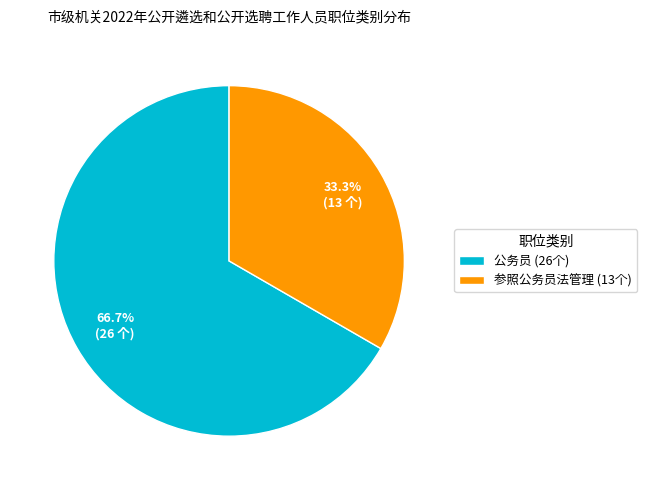

How many slices are in this pie chart?

2